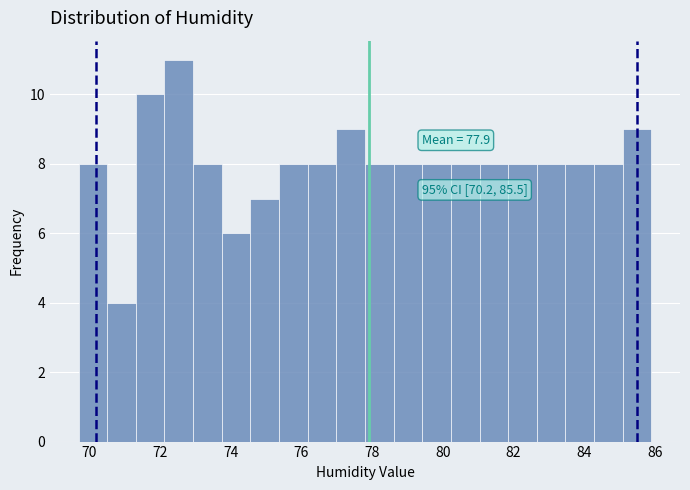

Which range on the x-axis has the tallest bar?

72.2 to 73.0